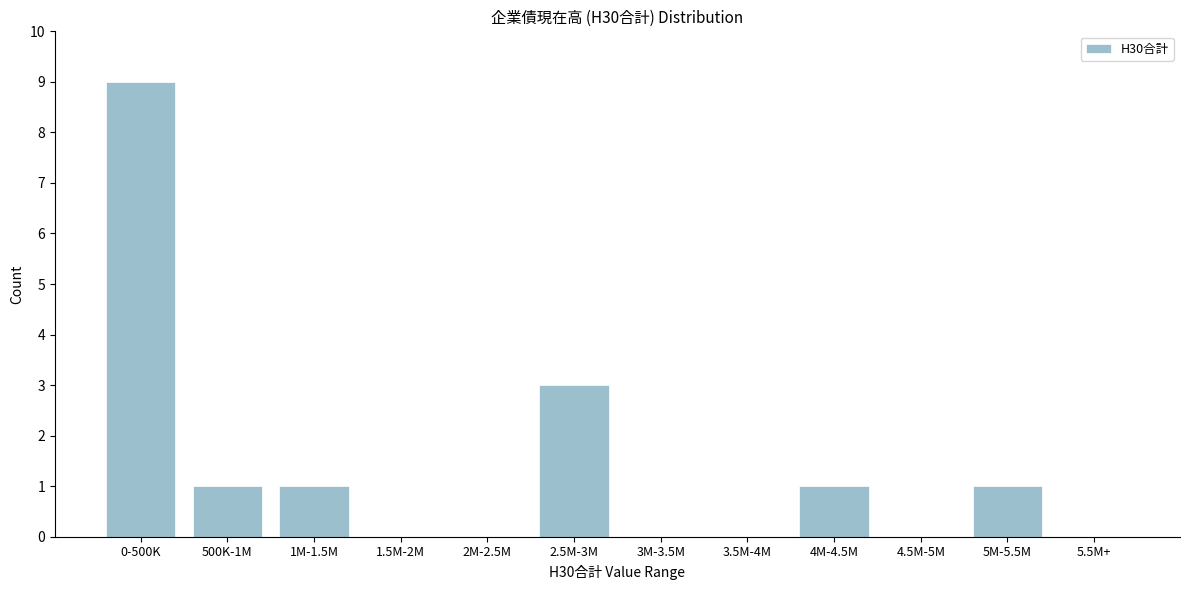

Reading left to right, transcribe all the data shown in this chart.

0-500K=9	500K-1M=1	1M-1.5M=1	1.5M-2M=0	2M-2.5M=0	2.5M-3M=3	3M-3.5M=0	3.5M-4M=0	4M-4.5M=1	4.5M-5M=0	5M-5.5M=1	5.5M+=0